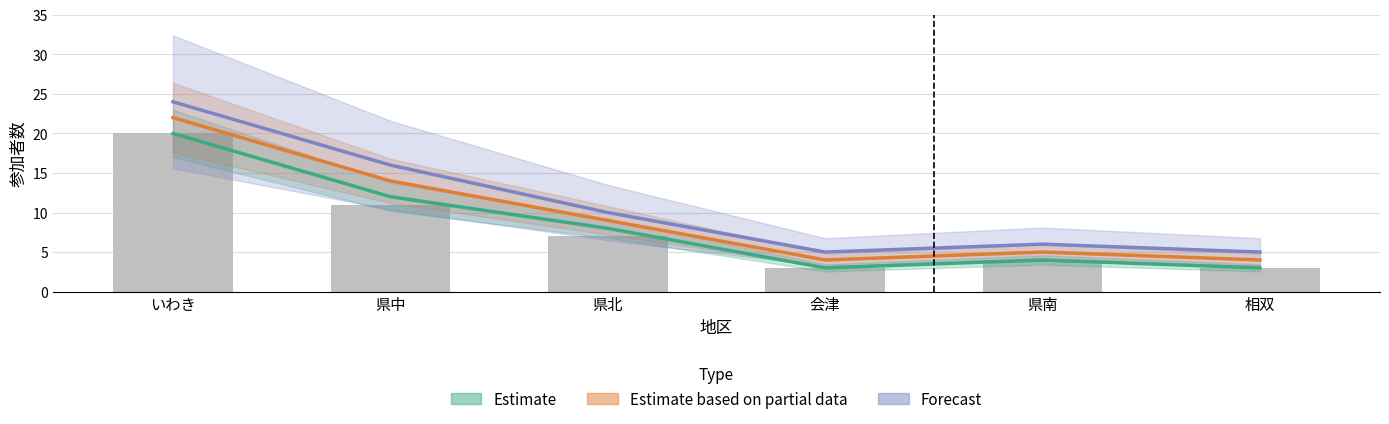

The Estimate based on partial data series shows 1 at 会津. True or false?

False